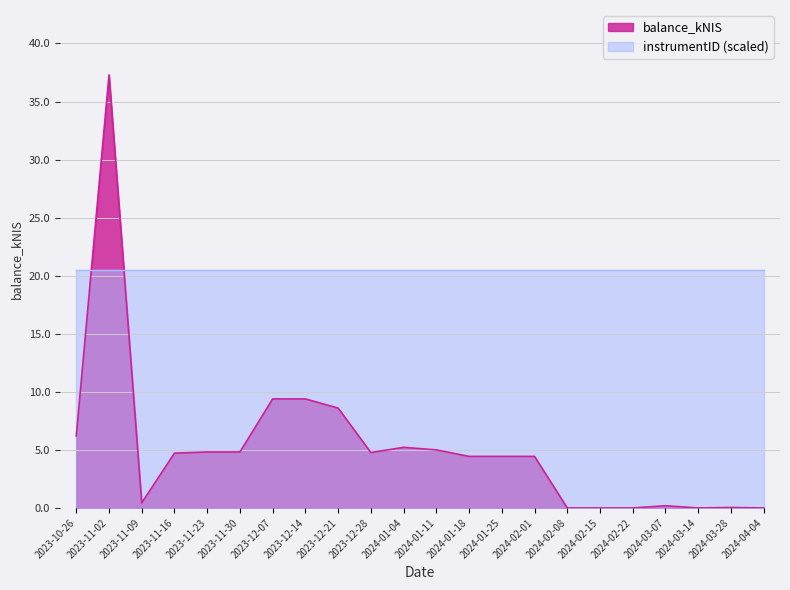

Read the value at 2023-12-14.

9.4